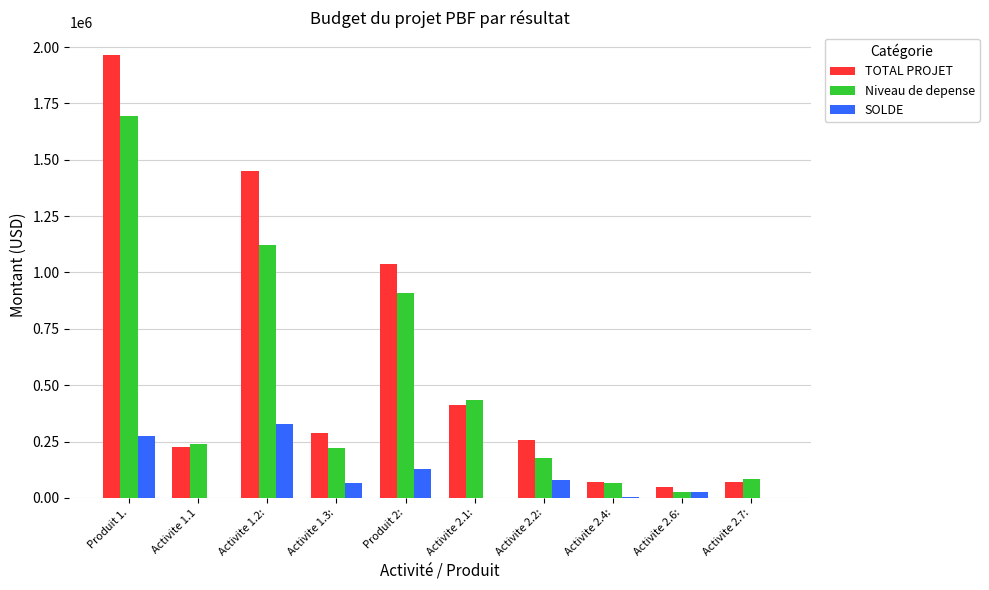

How many categories are shown in the chart?

10